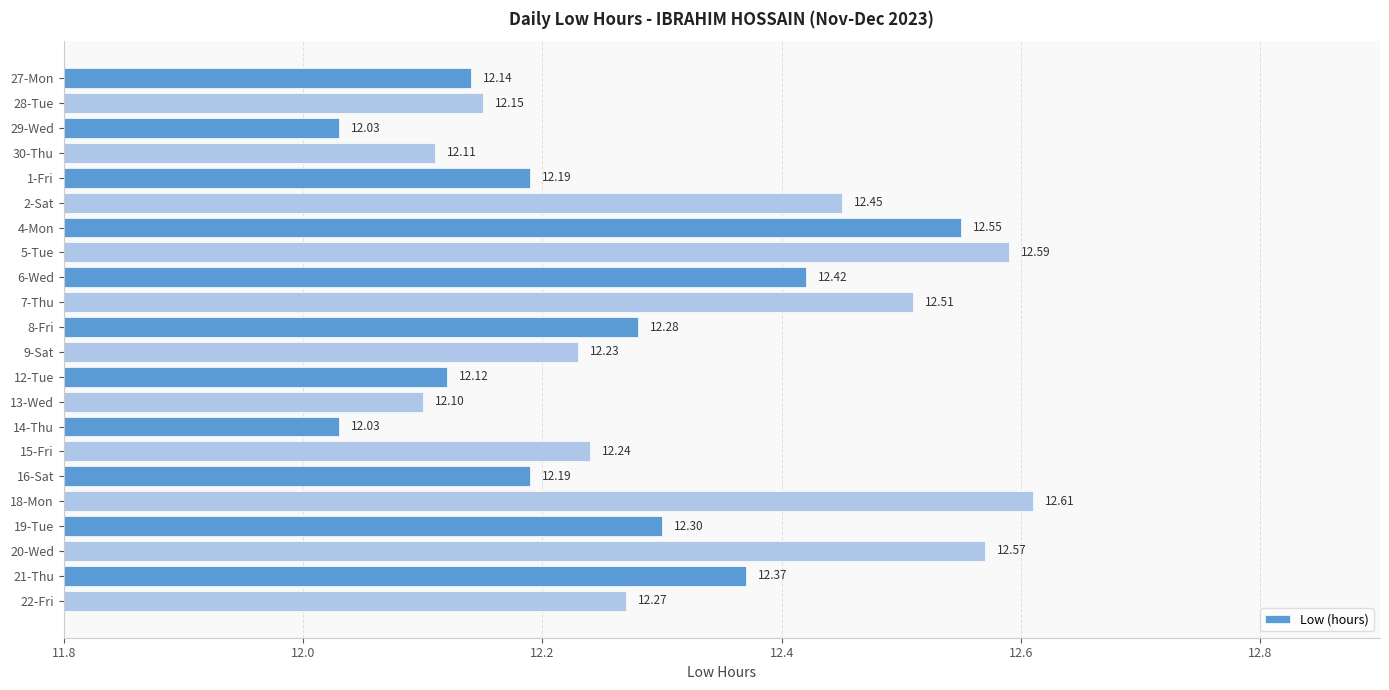

Are the bars grouped side by side (vs. stacked)?

No